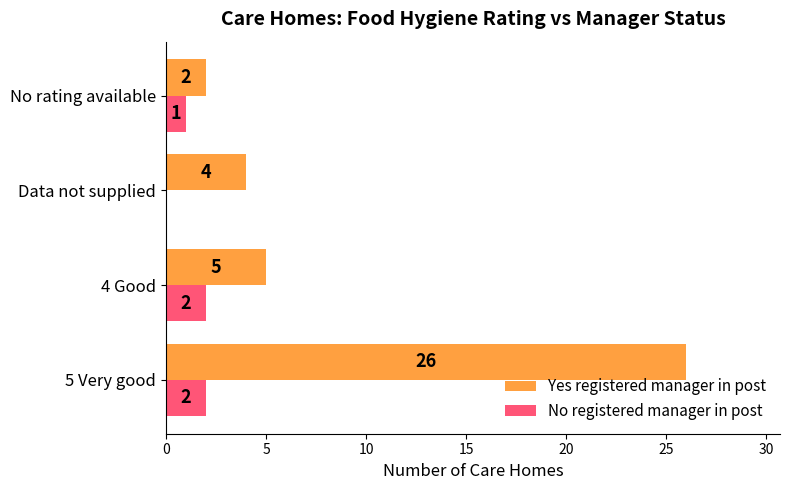

At which label is Yes registered manager in post closest to 14?

4 Good